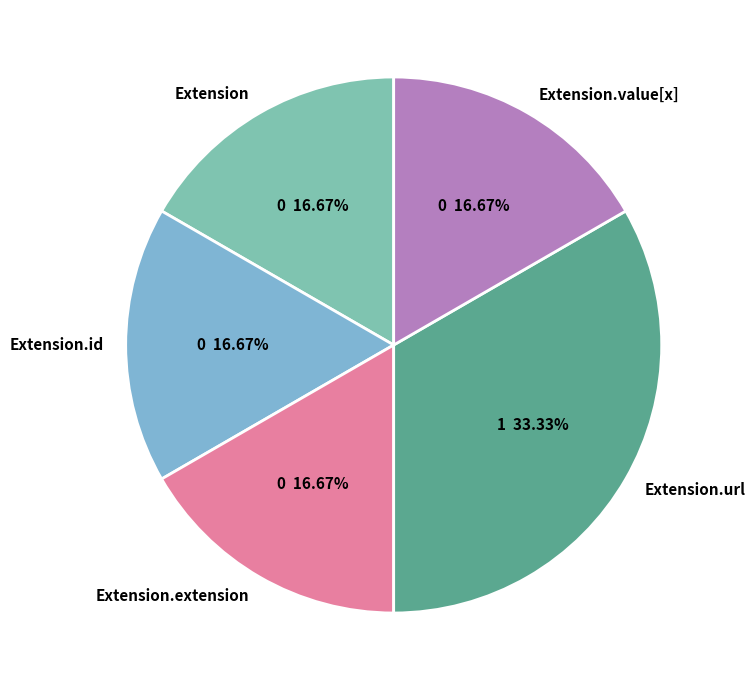

Combined, do Extension.value[x] and Extension.id account for over 50%?

No